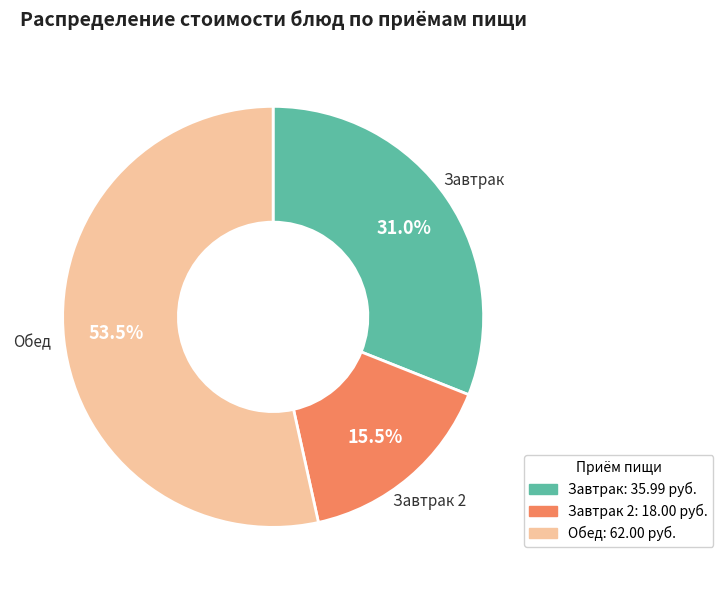

Is there a majority slice in this chart?

Yes